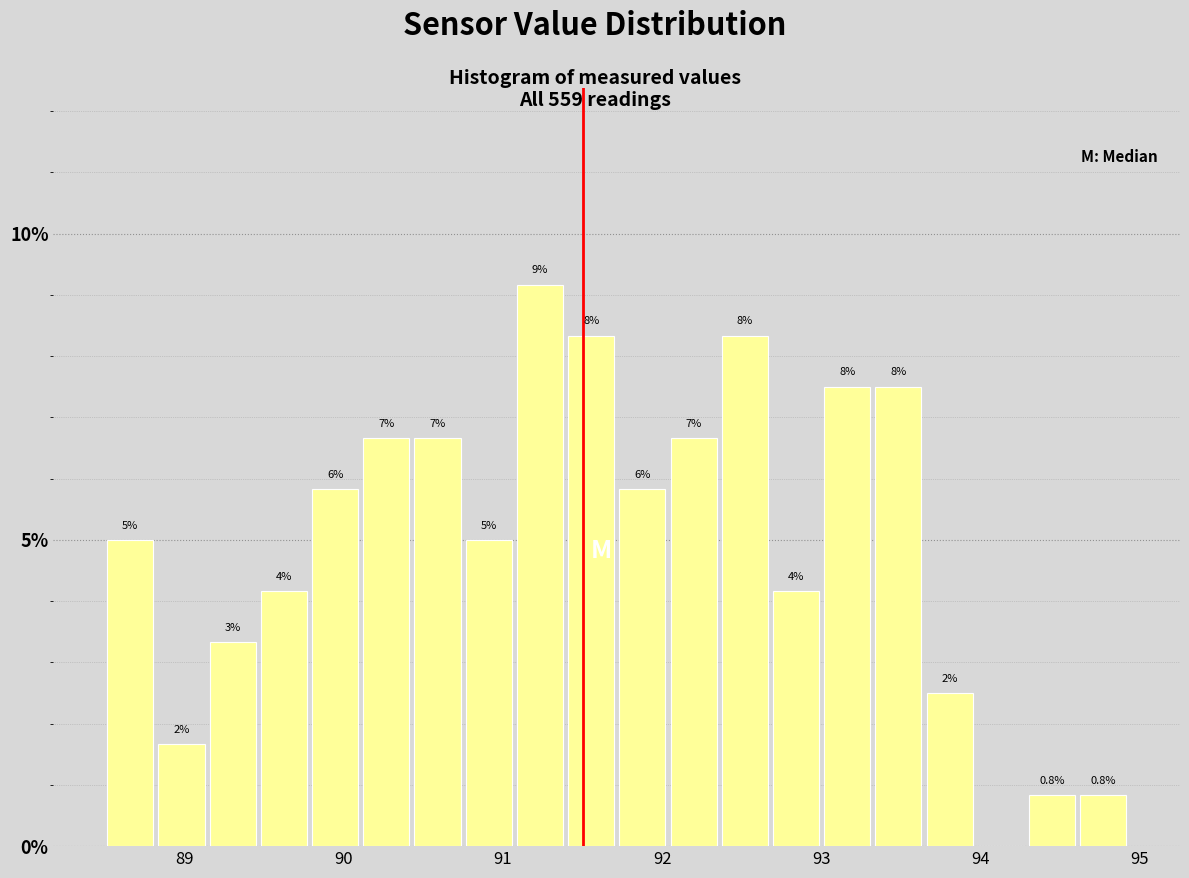

Read against the x-axis, roughly where is the centre of the tallest bar?

91.2